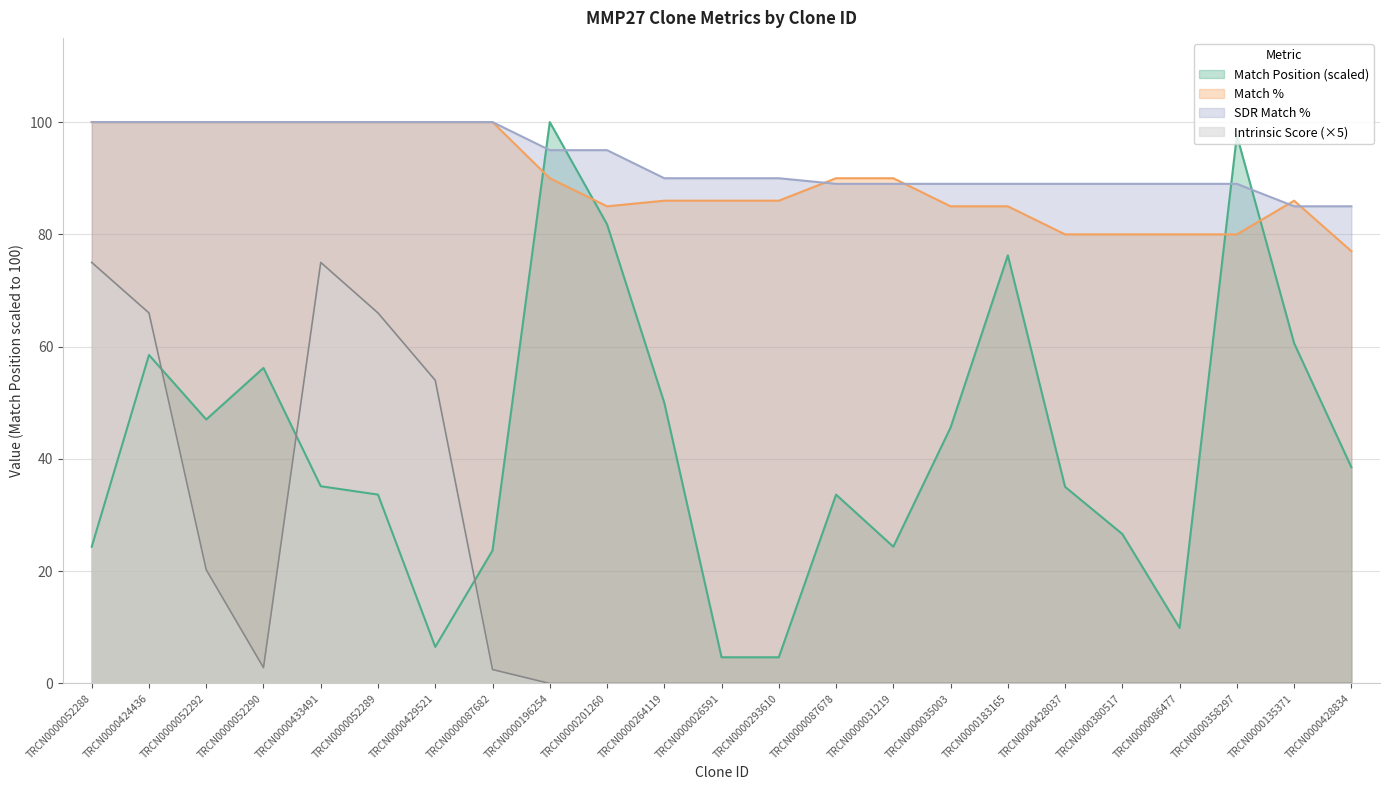

Is it true that Match Position equals 33.6 at TRCN0000087678?

True